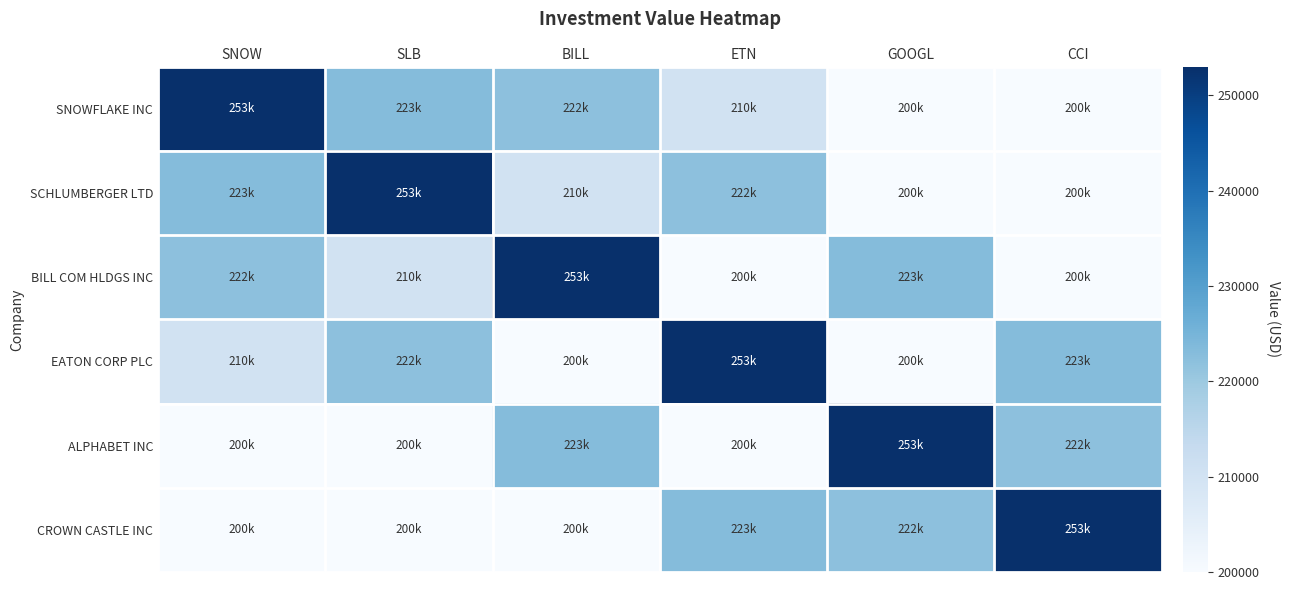

Which series has the largest range (max minus min)?

SNOWFLAKE INC